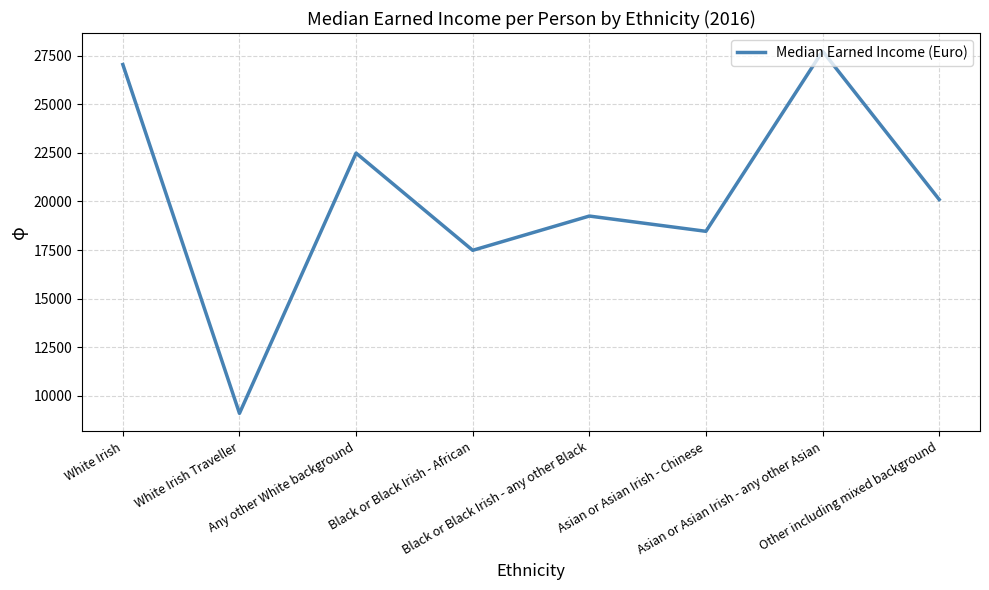

True or false: the data shows 19248 at Black or Black Irish - any other Black.

True